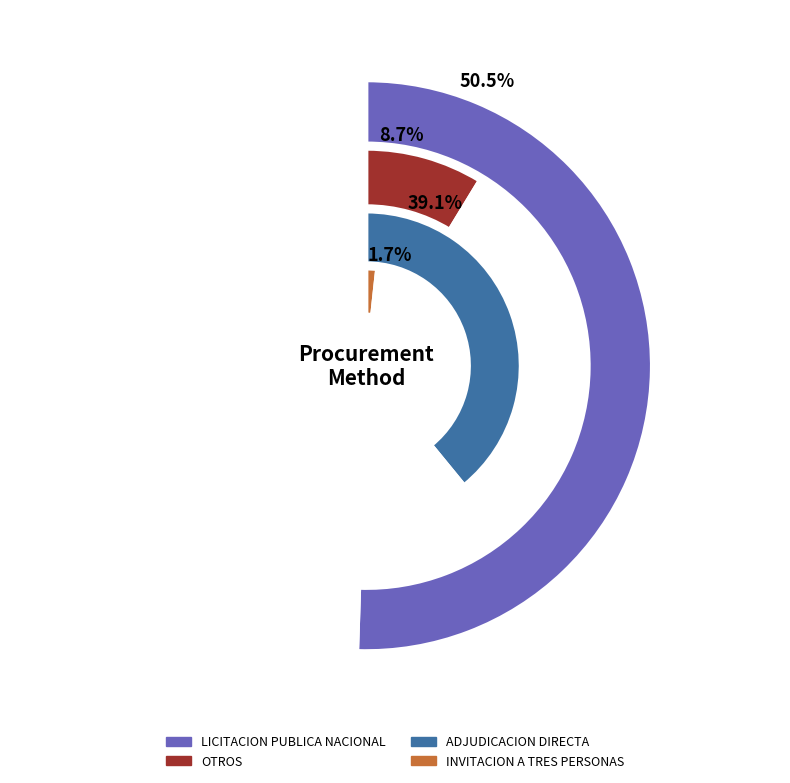

Which has a higher value, LICITACION PUBLICA NACIONAL or ADJUDICACION DIRECTA?

LICITACION PUBLICA NACIONAL